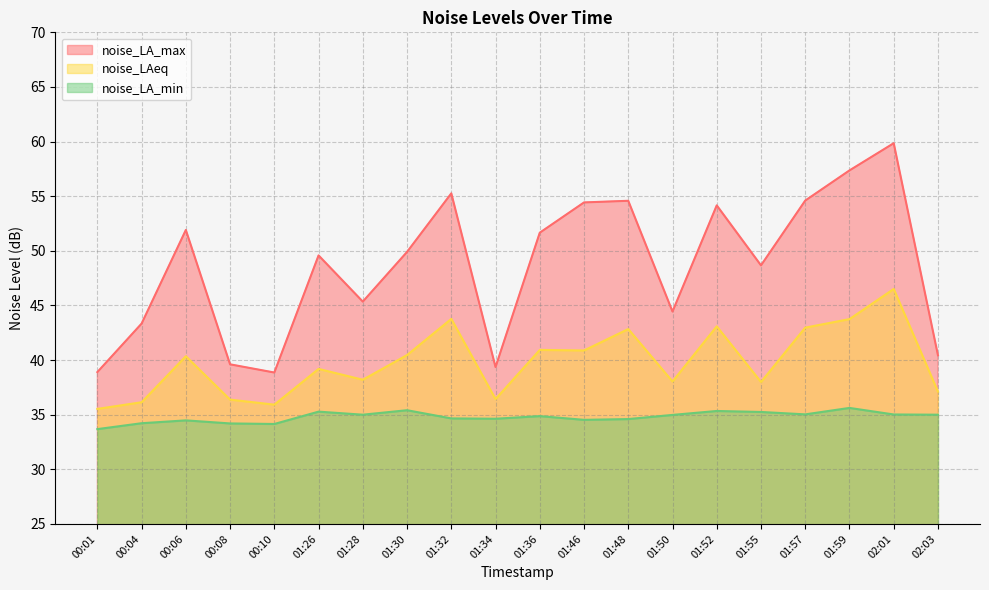

Between 01:26 and 01:32, which series saw the biggest shift?

noise_LA_max